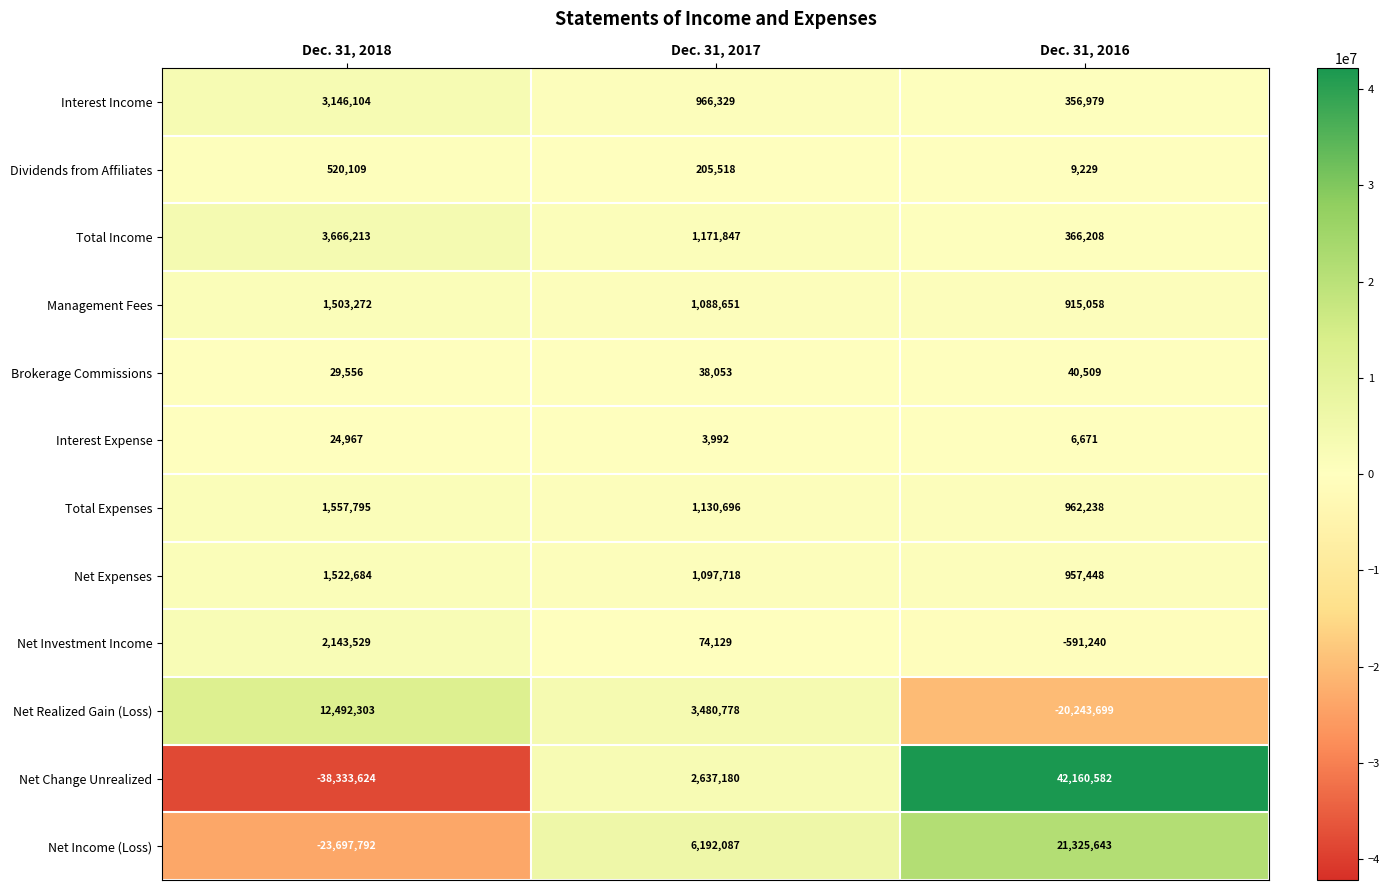

The Total Income series shows 3666213 at Dec. 31, 2018. True or false?

True